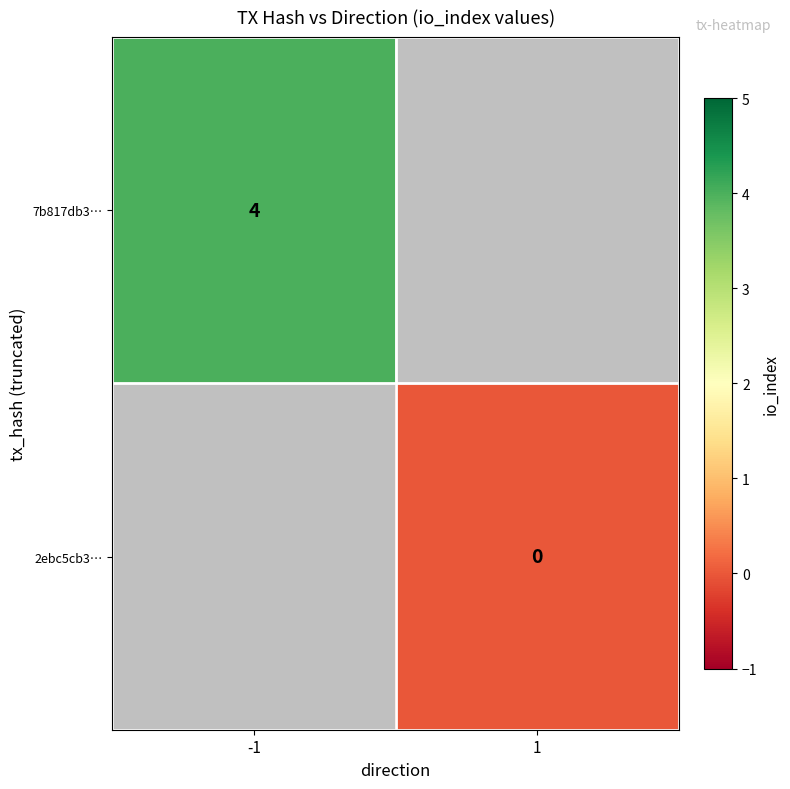

Which category has the lowest value across all series?

1